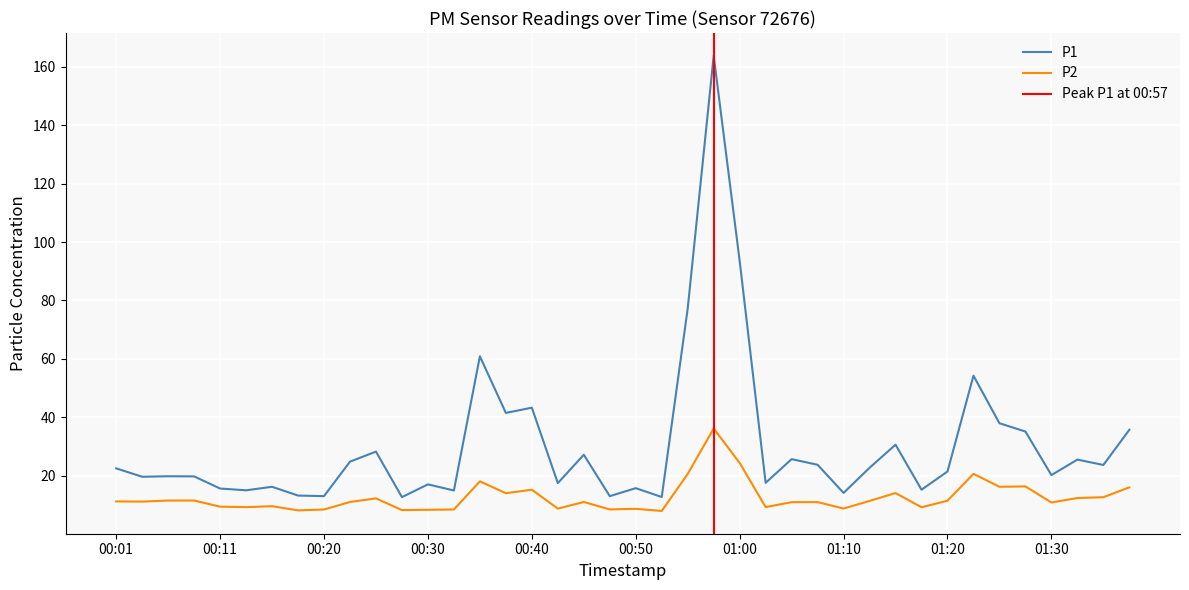

Which series has the largest range (max minus min)?

P1